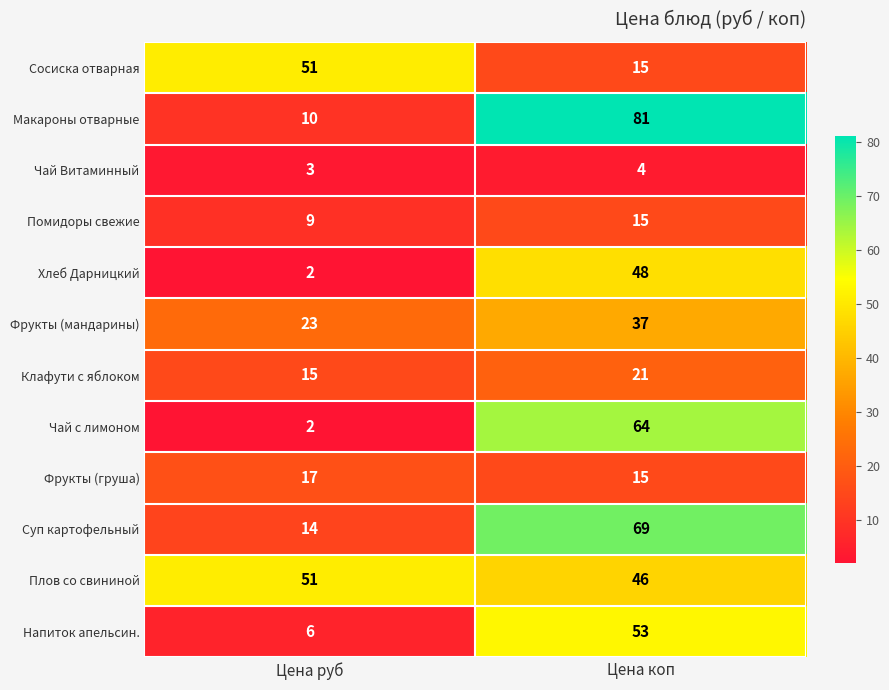

What value does the Плов со свининой series have at Цена коп?

46